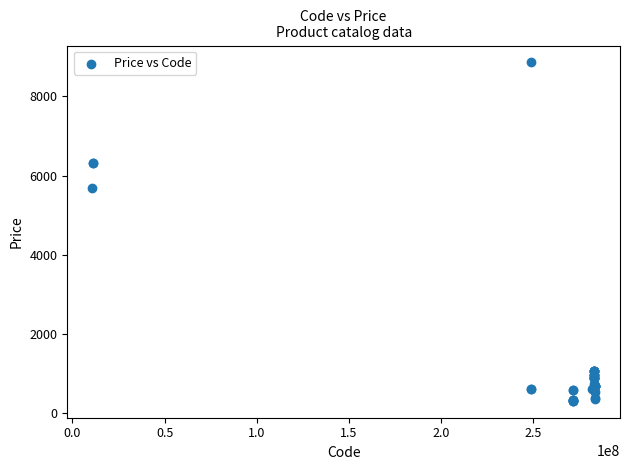

What Y value in the scatter plot is closest to 4583?

5673.8